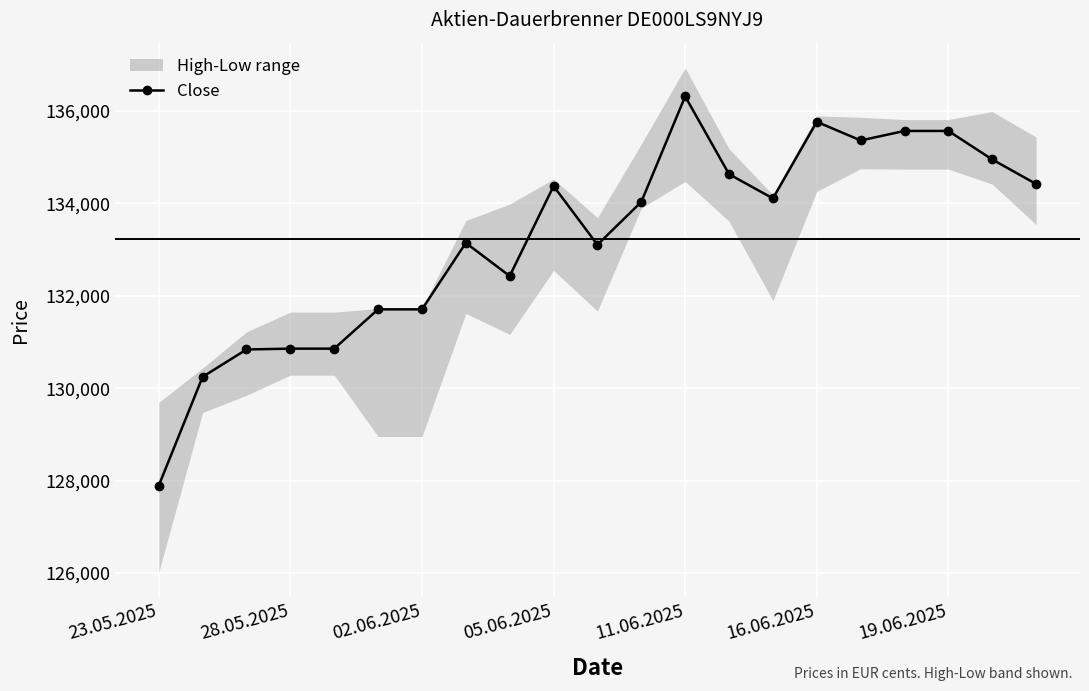

Which category has the highest value in the Close series?

11.06.2025